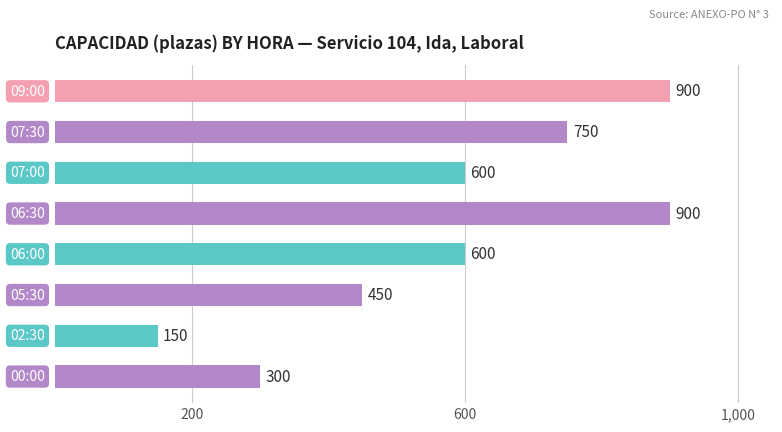

What is the average value?

581